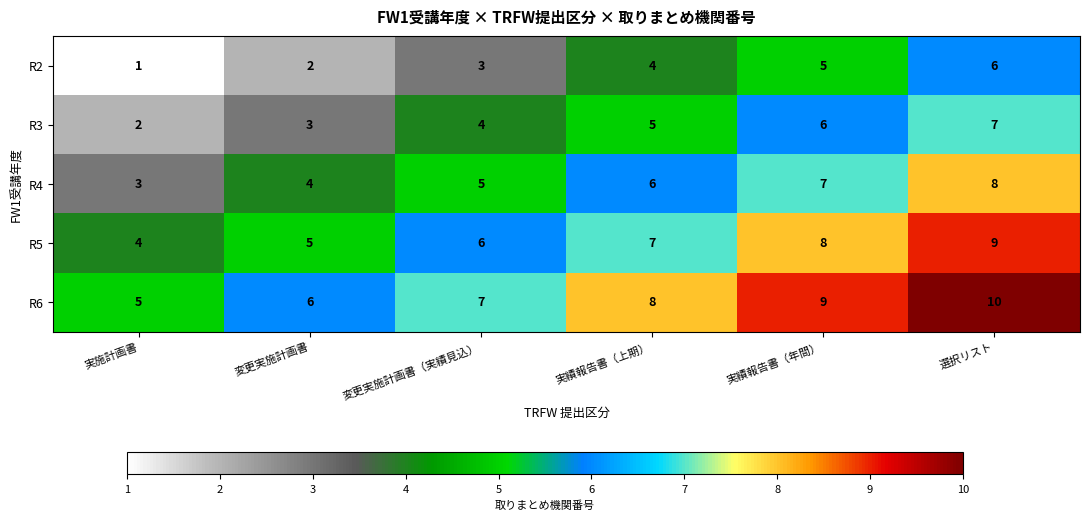

Count the number of data series in this chart.

5